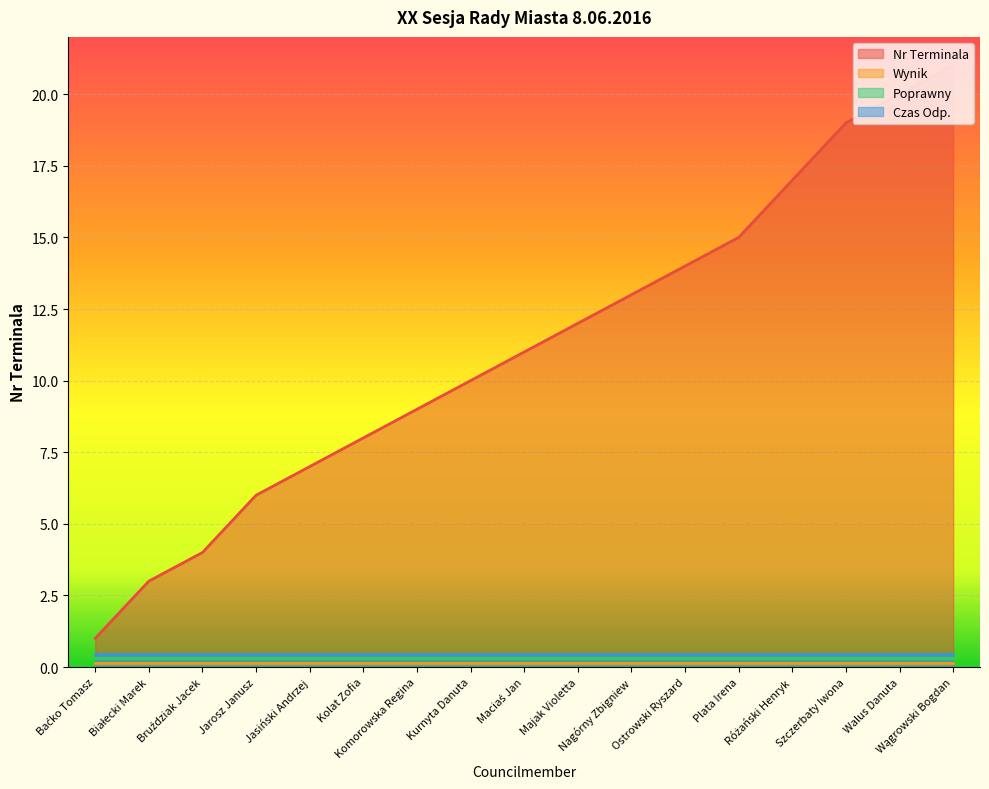

Is the value of Wynik at Plata Irena greater than the value of Czas Odp. at Jarosz Janusz?

No